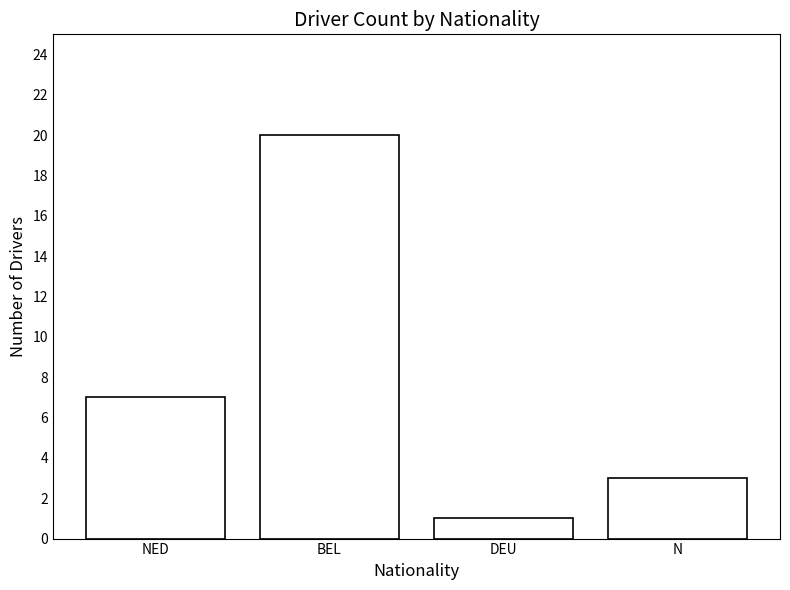

Reading left to right, transcribe all the data shown in this chart.

NED=7	BEL=20	DEU=1	N=3